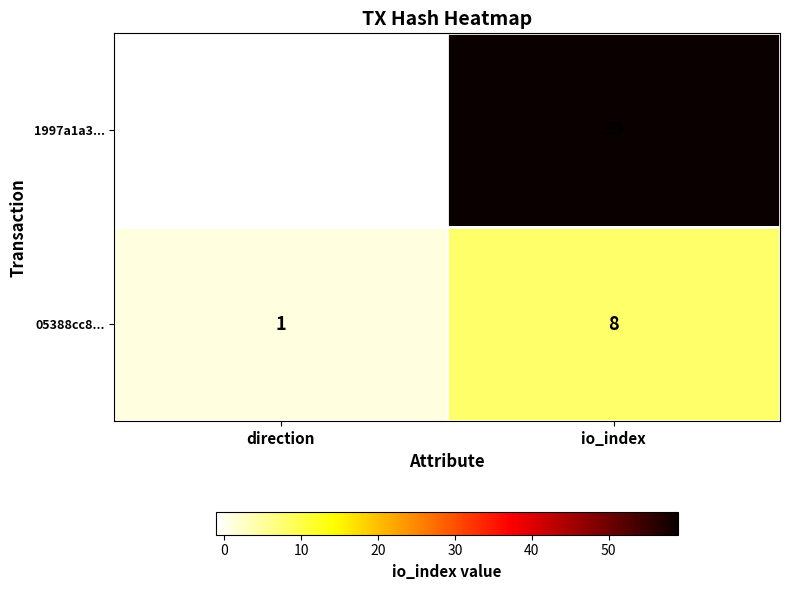

At which label is 05388cc8... closest to 4?

direction